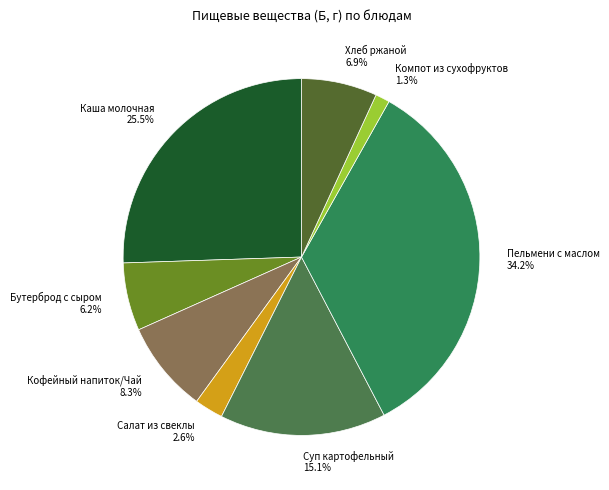

Rank the categories by value from highest to lowest.

Пельмени с маслом, Каша молочная, Суп картофельный, Кофейный напиток/Чай, Хлеб ржаной, Бутерброд с сыром, Салат из свеклы, Компот из сухофруктов